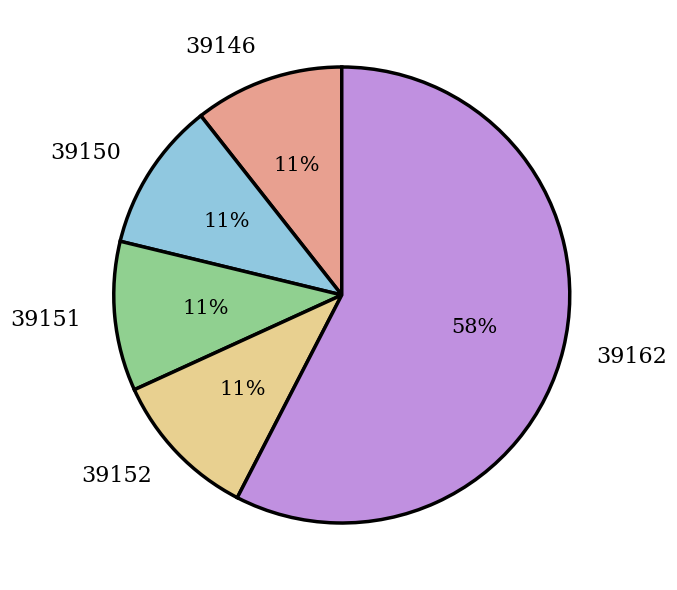

How many slices are in this pie chart?

5